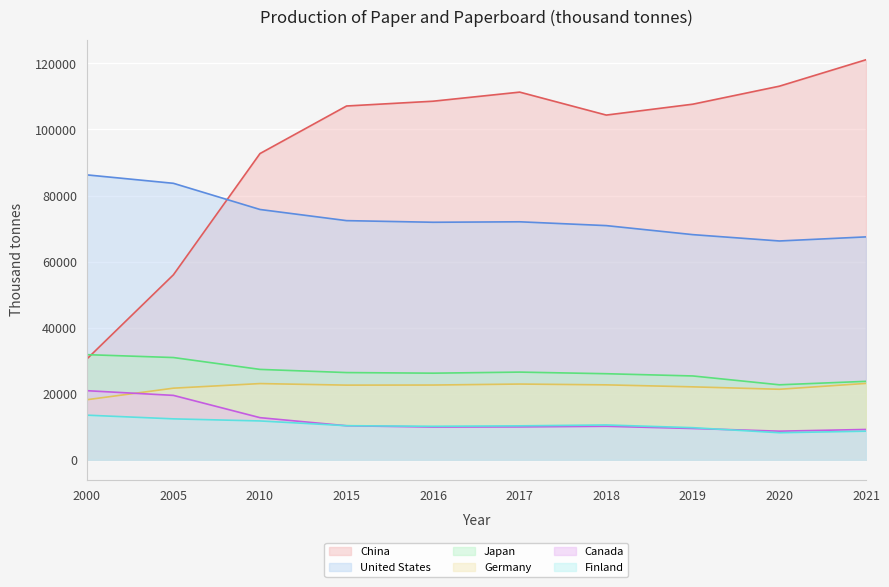

True or false: Canada and Finland intersect in this chart.

True